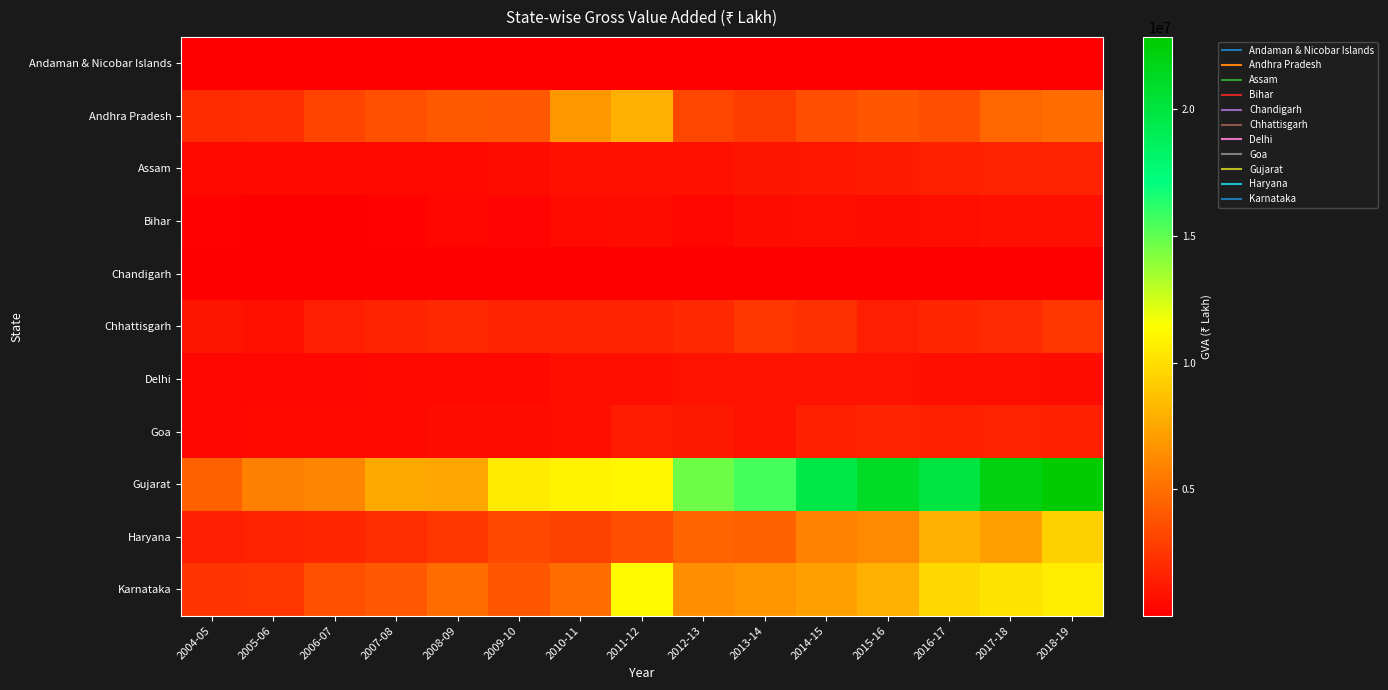

Reading left to right, what are all the values shown in this chart?

Andaman & Nicobar Islands: 2004-05=1167	2005-06=1367	2006-07=1586	2007-08=2526	2008-09=1541	2009-10=1675	2010-11=1957	2011-12=2144	2012-13=958	2013-14=1544	2014-15=1787	2015-16=998	2016-17=592	2017-18=1013	2018-19=1116
Andhra Pradesh: 2004-05=1967027	2005-06=2092933	2006-07=3116083	2007-08=3618179	2008-09=4075162	2009-10=3998878	2010-11=6848971	2011-12=7937133	2012-13=3131951	2013-14=2709645	2014-15=3502059	2015-16=3880604	2016-17=3540646	2017-18=4622072	2018-19=4900685
Assam: 2004-05=423007	2005-06=410918	2006-07=437932	2007-08=399036	2008-09=379004	2009-10=562537	2010-11=766187	2011-12=770620	2012-13=741784	2013-14=921630	2014-15=987322	2015-16=1171374	2016-17=1486664	2017-18=1578019	2018-19=1666585
Bihar: 2004-05=115415	2005-06=66941	2006-07=58053	2007-08=143406	2008-09=348136	2009-10=261706	2010-11=484284	2011-12=620320	2012-13=295742	2013-14=583985	2014-15=680486	2015-16=608341	2016-17=641379	2017-18=760466	2018-19=728166
Chandigarh: 2004-05=25537	2005-06=27220	2006-07=37172	2007-08=42572	2008-09=49497	2009-10=49998	2010-11=79045	2011-12=78401	2012-13=71614	2013-14=77594	2014-15=73268	2015-16=70375	2016-17=84214	2017-18=70746	2018-19=51179
Chhattisgarh: 2004-05=948903	2005-06=803005	2006-07=1357925	2007-08=1654425	2008-09=1871504	2009-10=1519535	2010-11=1546412	2011-12=1551883	2012-13=1837973	2013-14=2445978	2014-15=2226191	2015-16=1399487	2016-17=1707651	2017-18=1956447	2018-19=2462331
Delhi: 2004-05=279529	2005-06=306329	2006-07=347178	2007-08=397778	2008-09=382383	2009-10=379470	2010-11=632782	2011-12=661288	2012-13=852465	2013-14=844299	2014-15=874999	2015-16=836194	2016-17=684411	2017-18=627434	2018-19=607531
Goa: 2004-05=338459	2005-06=367387	2006-07=398721	2007-08=431962	2008-09=542773	2009-10=611058	2010-11=655452	2011-12=1266484	2012-13=1132424	2013-14=839487	2014-15=1474278	2015-16=1617738	2016-17=1508028	2017-18=1545319	2018-19=1513420
Gujarat: 2004-05=4462402	2005-06=5768839	2006-07=6058029	2007-08=7522540	2008-09=7476367	2009-10=10511575	2010-11=10962242	2011-12=11048718	2012-13=14685175	2013-14=15554032	2014-15=19645125	2015-16=21095627	2016-17=19921069	2017-18=22076691	2018-19=22861618
Haryana: 2004-05=1391051	2005-06=1572522	2006-07=1772802	2007-08=2133770	2008-09=2416403	2009-10=3216098	2010-11=2994007	2011-12=3570037	2012-13=4525208	2013-14=4461220	2014-15=5878307	2015-16=6177836	2016-17=7896018	2017-18=7215175	2018-19=9334636
Karnataka: 2004-05=2406483	2005-06=2443272	2006-07=3588178	2007-08=3953751	2008-09=4876913	2009-10=3919281	2010-11=4893279	2011-12=11250740	2012-13=6391217	2013-14=6767292	2014-15=7181476	2015-16=7868539	2016-17=9729160	2017-18=10218358	2018-19=10575933